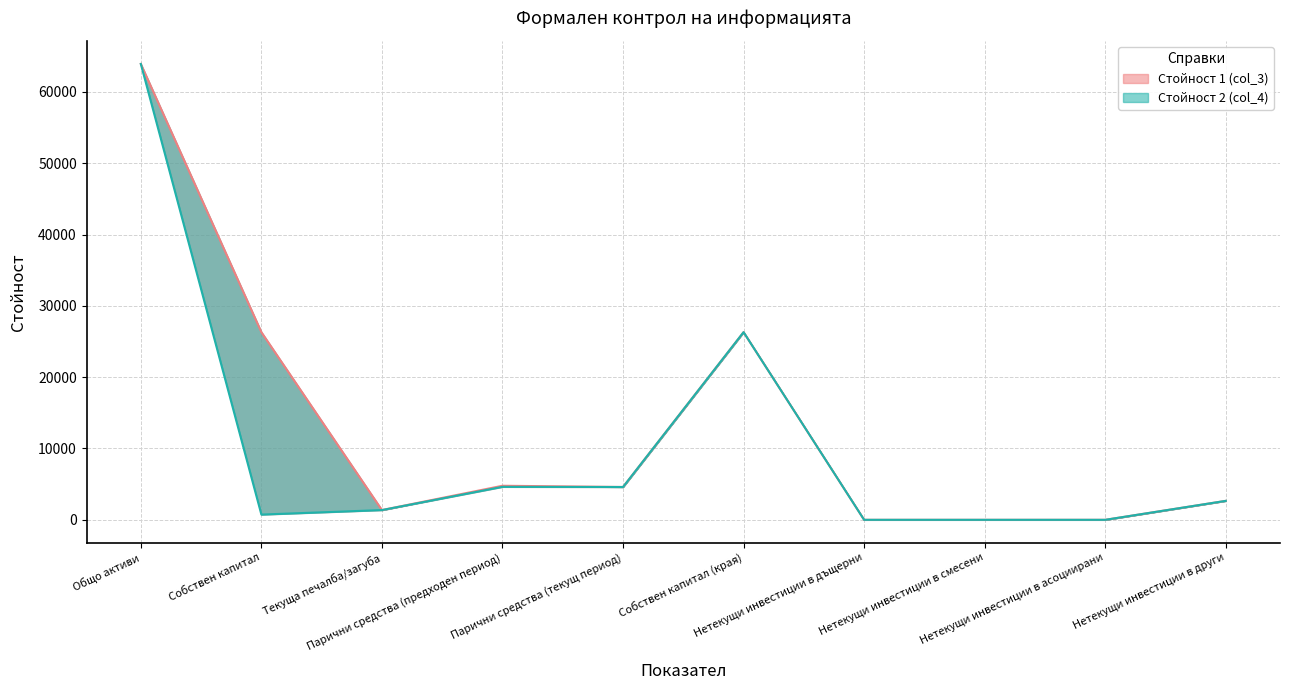

What are all the series names shown in the legend?

Стойност 1 (col_3), Стойност 2 (col_4)